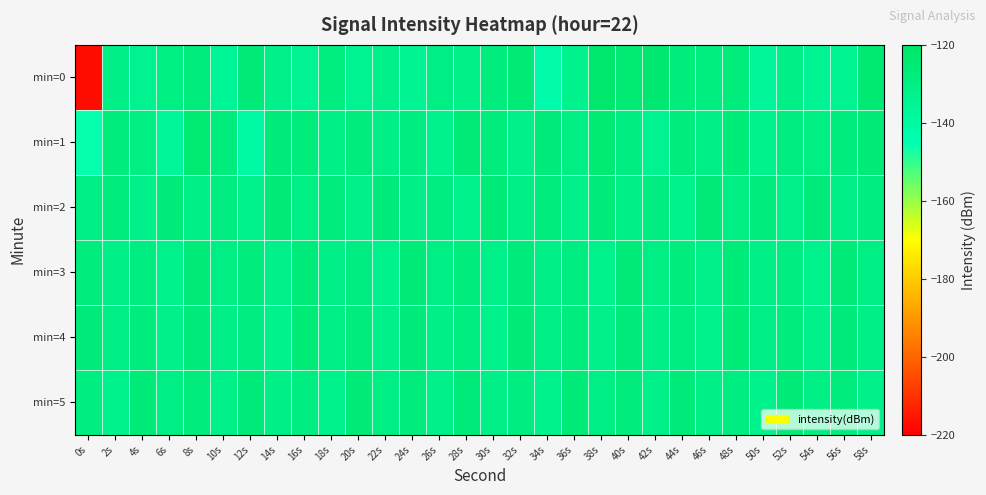

Which series has the largest total across all categories?

min=4